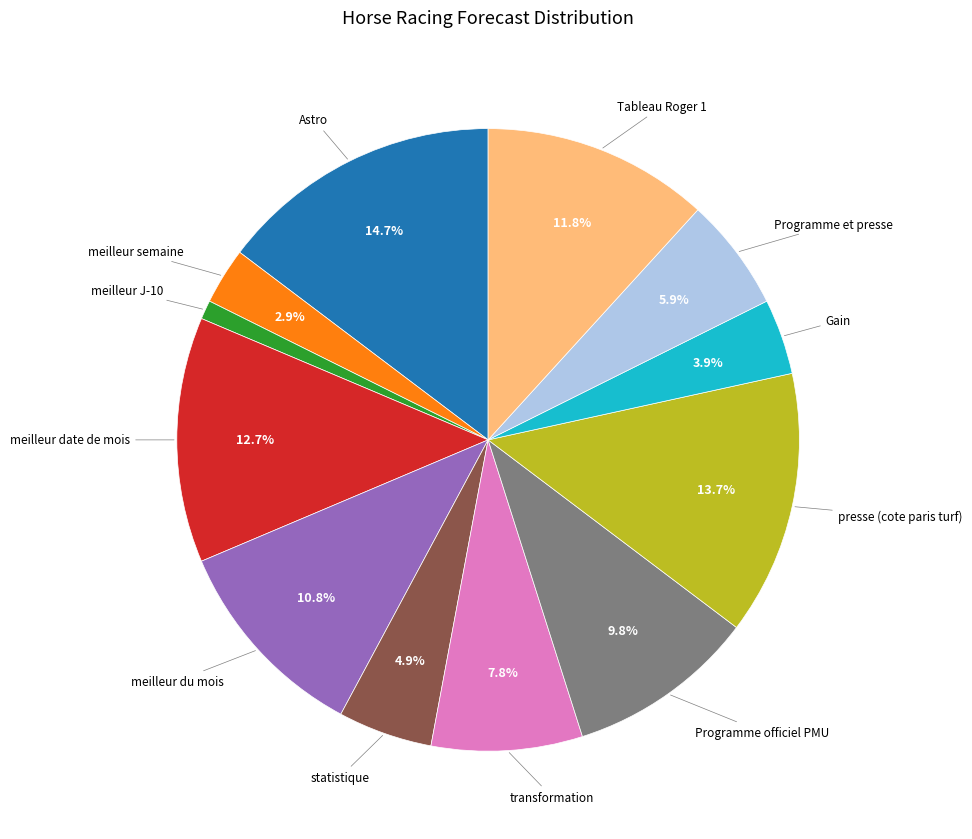

To the nearest percent, what is the difference between the Astro and statistique slice percentages?

10%